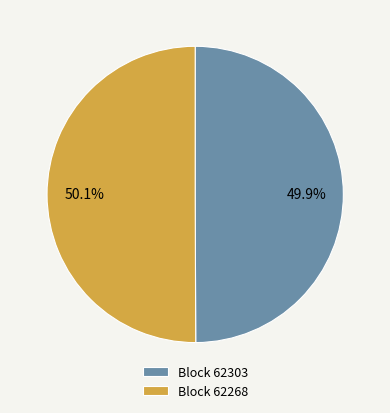

What is the ratio of the value at Block 62268 to the value at Block 62303?

1.0